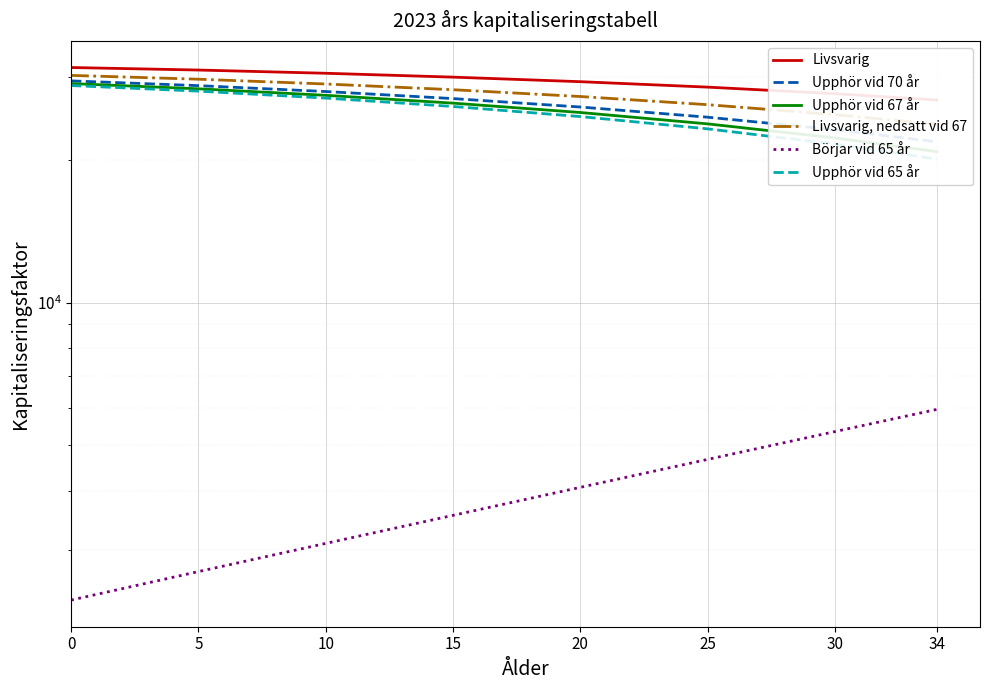

Rank the series at 25 from highest to lowest value.

Livsvarig, Livsvarig, nedsatt vid 67, Upphör vid 70 år, Upphör vid 67 år, Upphör vid 65 år, Börjar vid 65 år